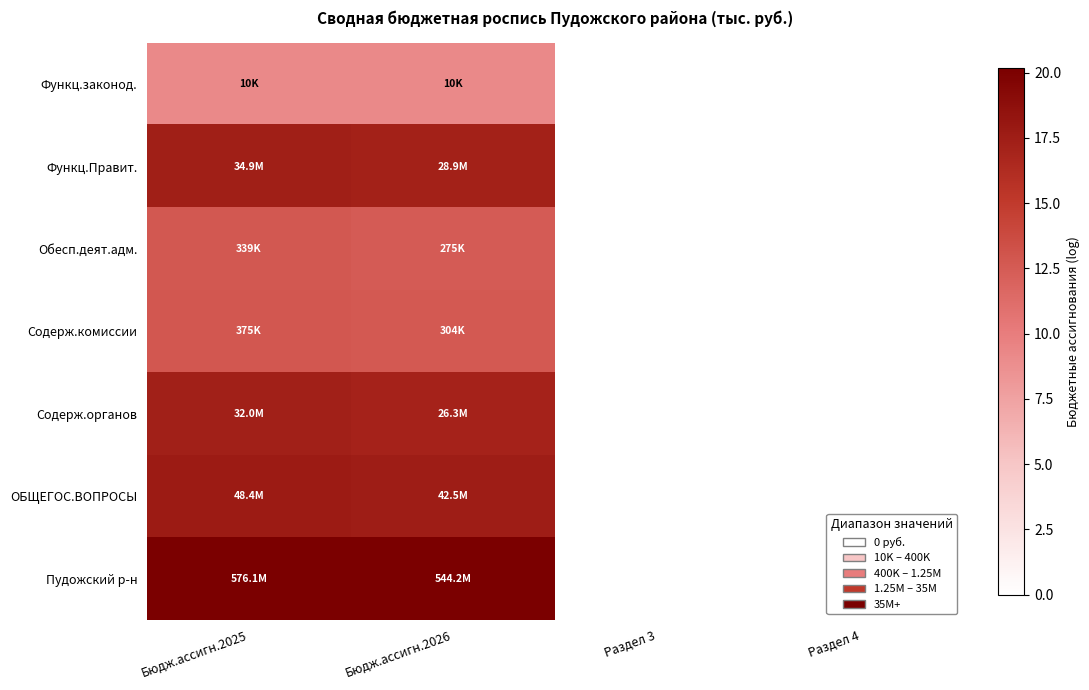

What is the total value across all series at Бюдж.ассигн.2025?

107.3